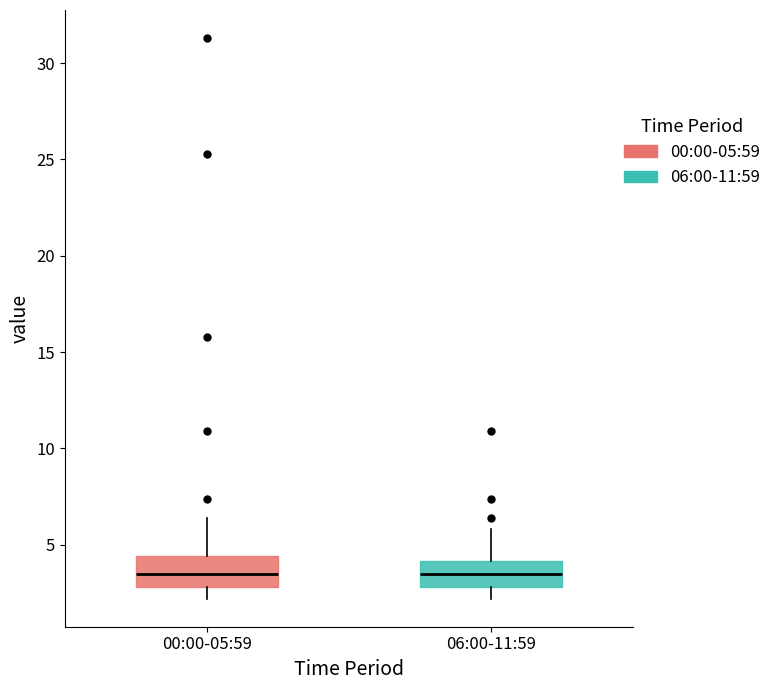

Reading left to right, read every box against the y-axis: the position of its median line, the range the box covers, and the ends of its whiskers. The values are not printed on the chart, so give them approximately, as read against the axis.

00:00-05:59: median 3.5, box 3.0 to 4.5, whiskers 2.0 to 6.5
06:00-11:59: median 3.5, box 3.0 to 4.0, whiskers 2.0 to 6.0